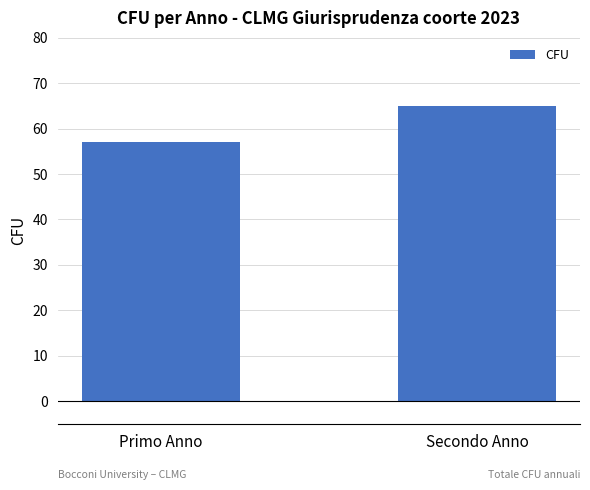

Between Primo Anno and Secondo Anno, which is larger?

Secondo Anno